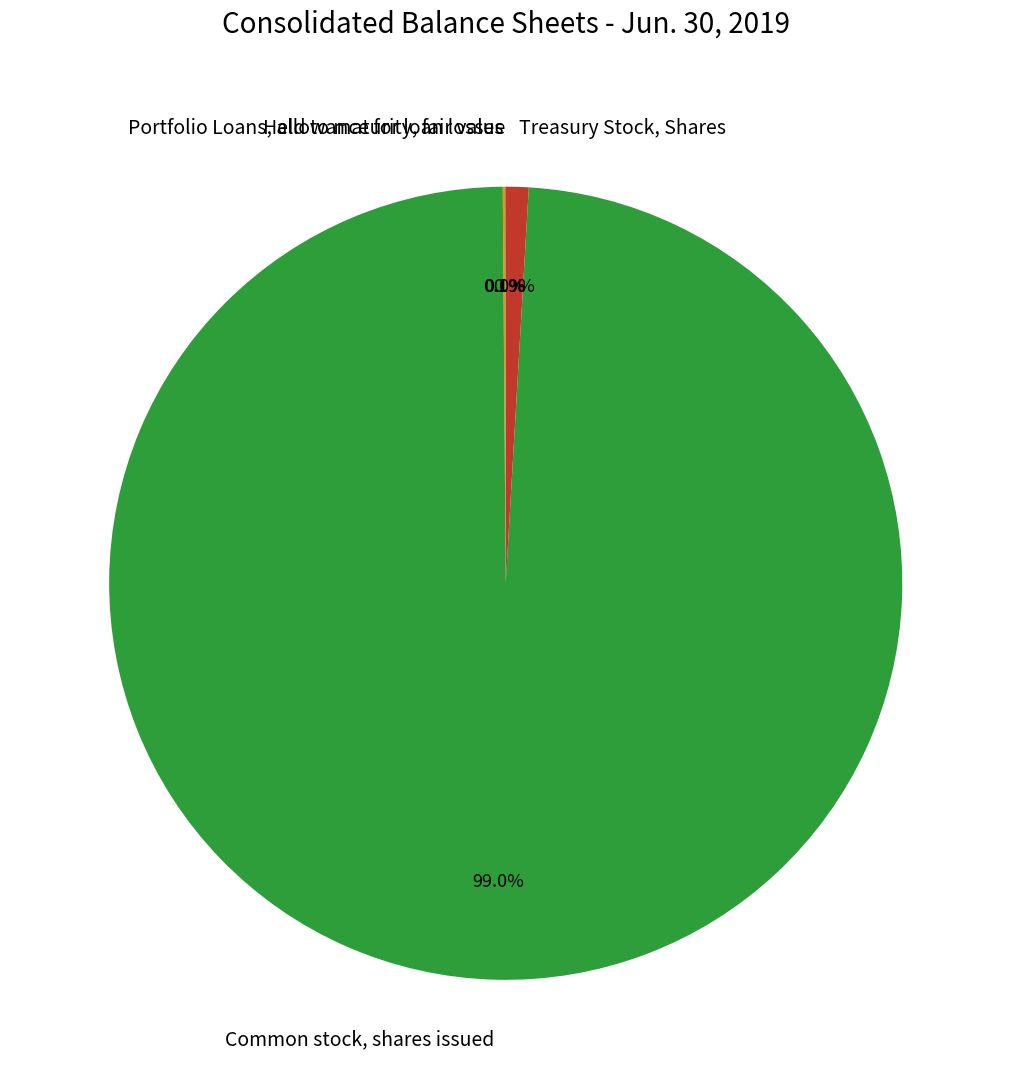

What is the largest slice in the pie chart?

Common stock, shares issued